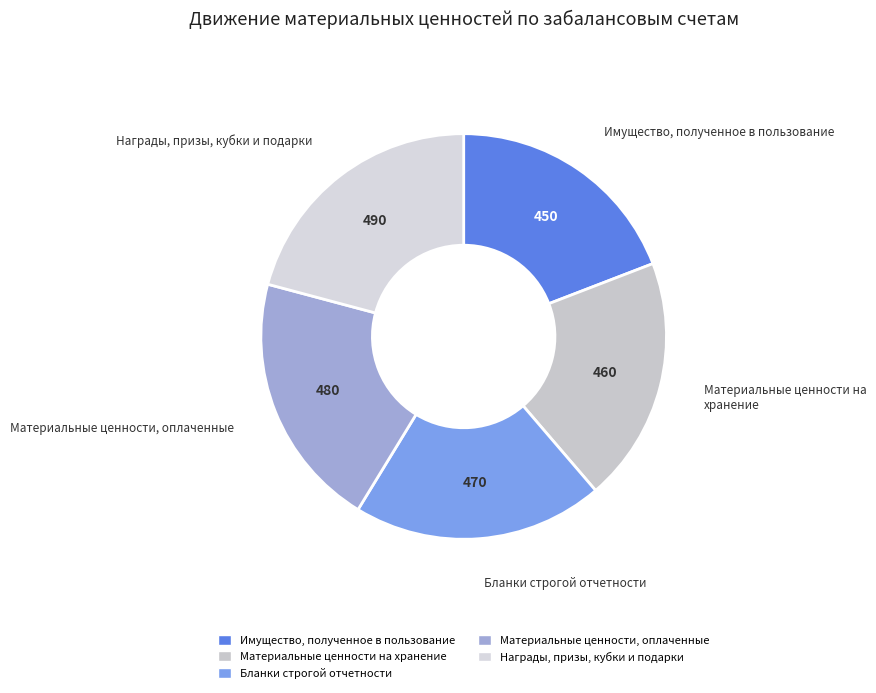

Approximately how many times larger is the value at Материальные ценности, оплаченные compared to Награды, призы, кубки и подарки?

1.0